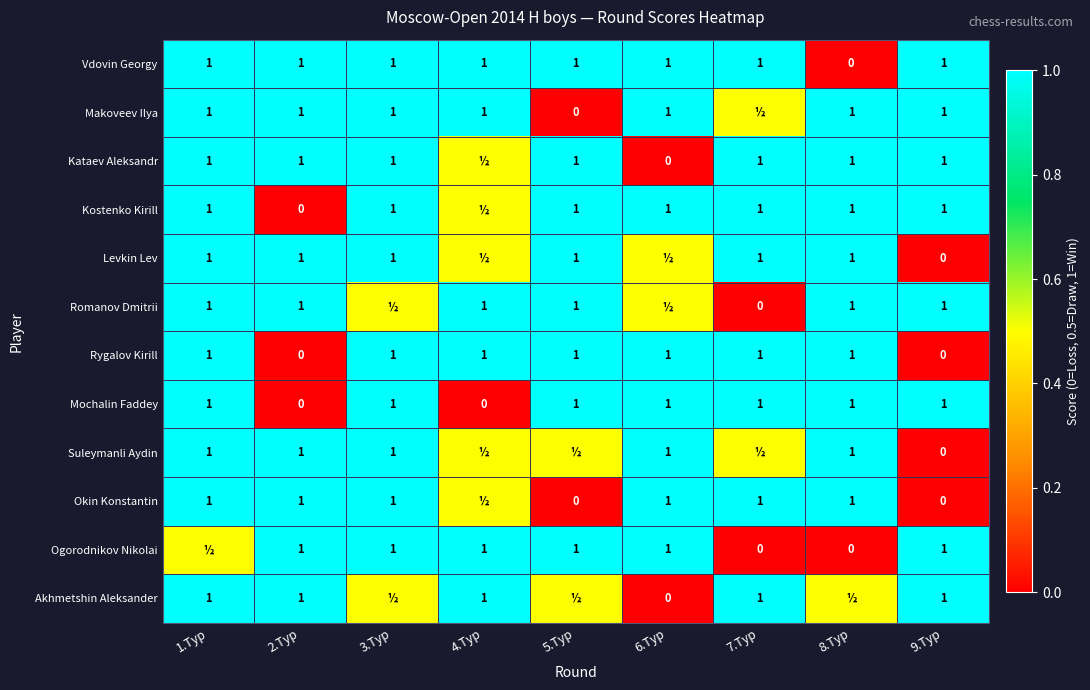

True or false: Rygalov Kirill has a value of 0.4 at 3.Тур.

False